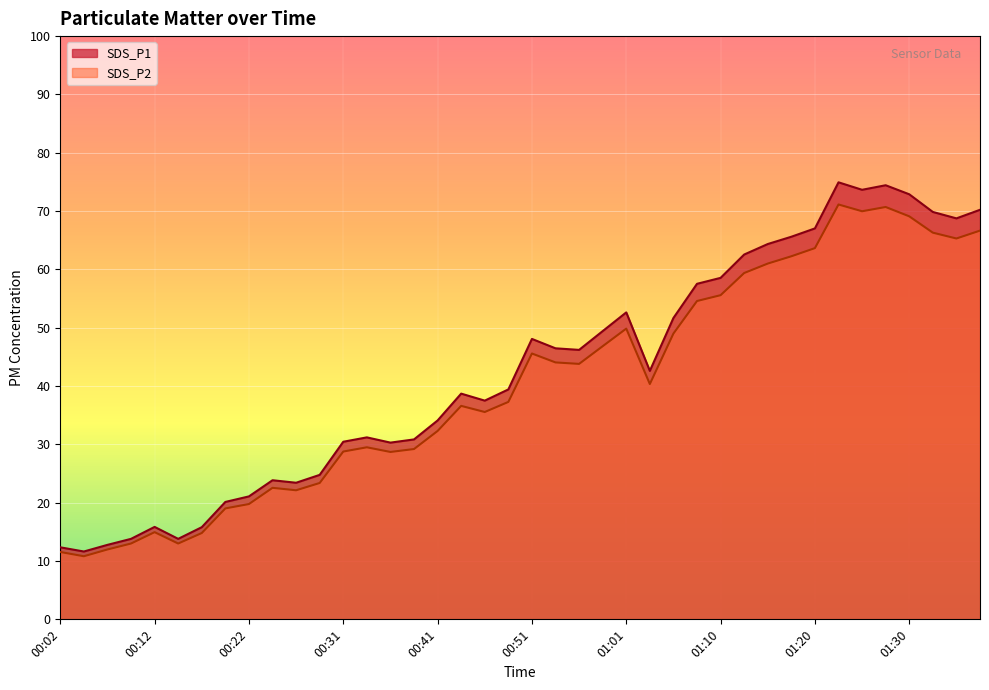

At which label does SDS_P1 reach its minimum?

00:04